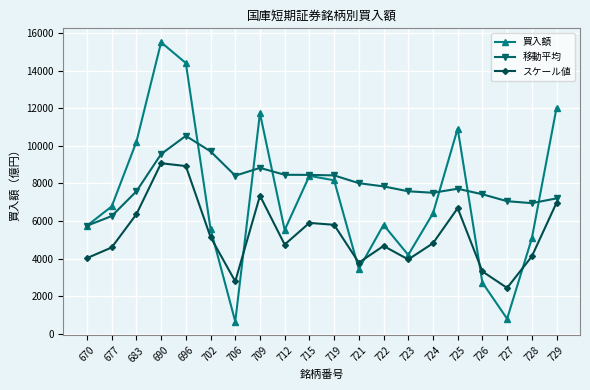

Is the value of 移動平均 at 677 greater than the value of スケール値 at 670?

Yes